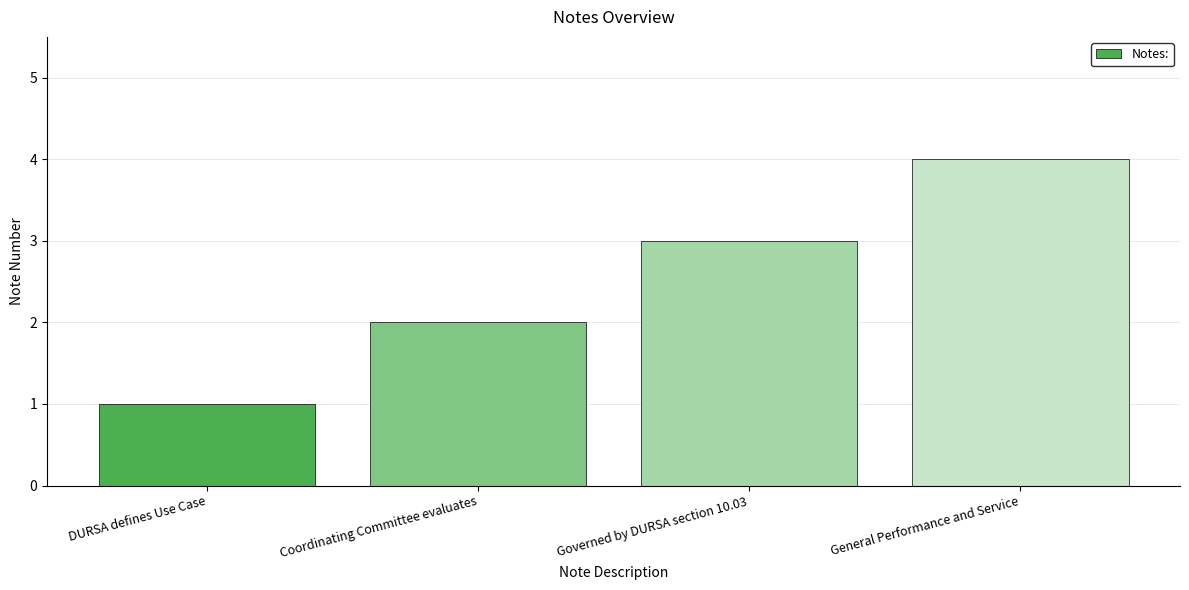

Does the chart contain any negative values?

No